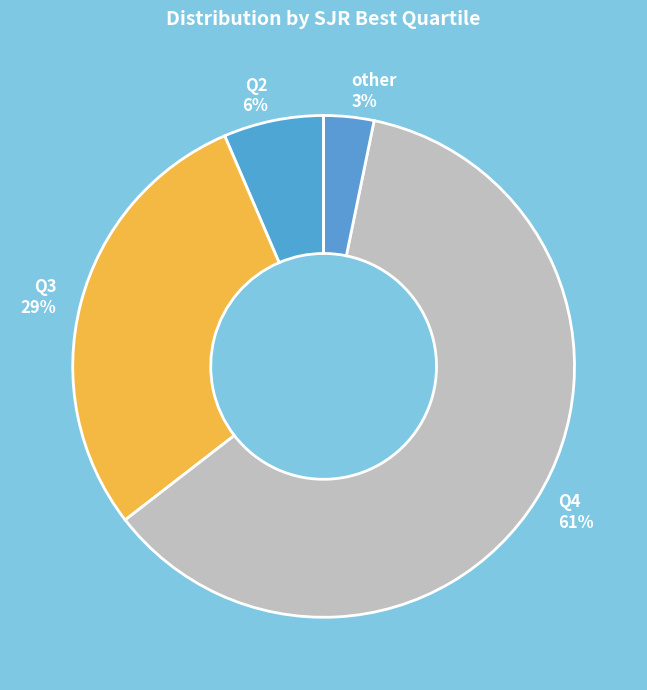

To the nearest percent, what is the combined percentage of Q2 and Q3?

35%